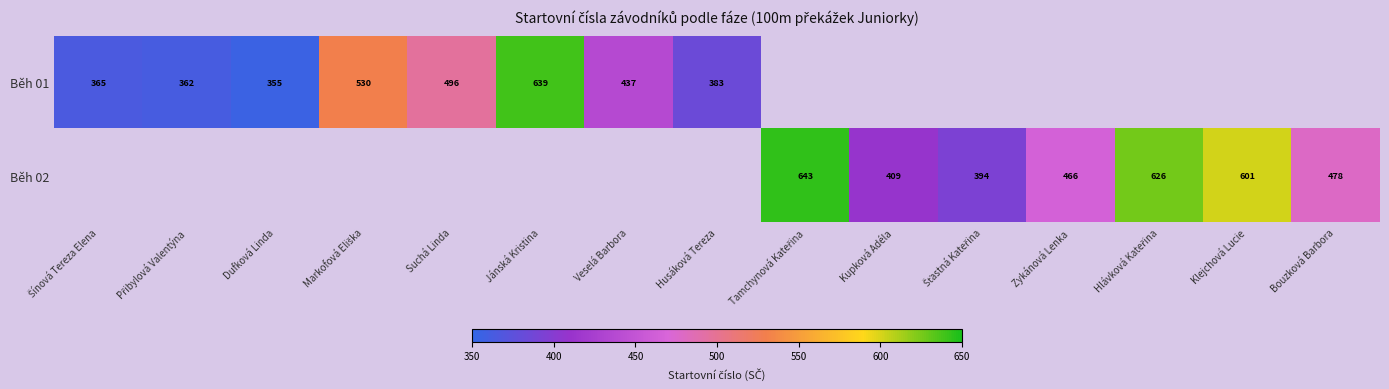

The Běh 02 series shows 786 at Zykánová Lenka. True or false?

False